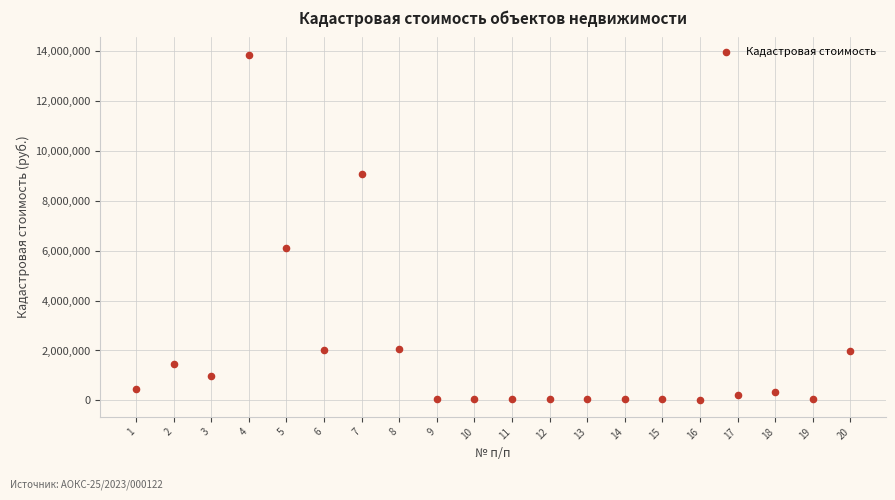

What is the range of X values (max minus min)?

19.0